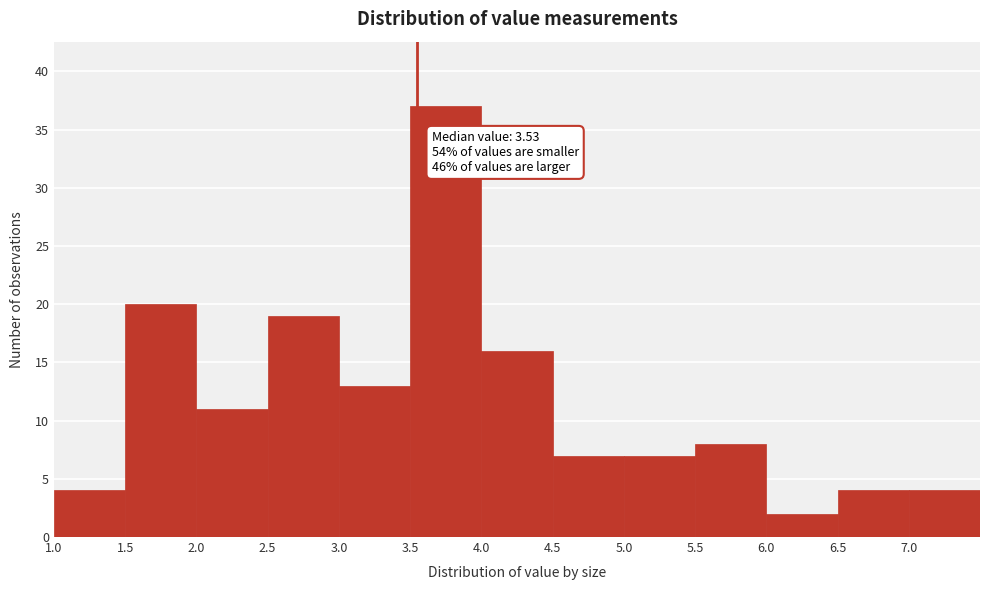

Over which range of the x-axis is the bar tallest?

3.5 to 4.0